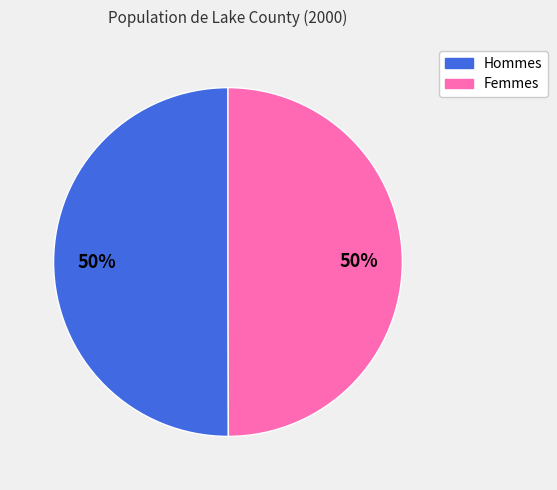

To the nearest percent, what is the average slice percentage?

50%